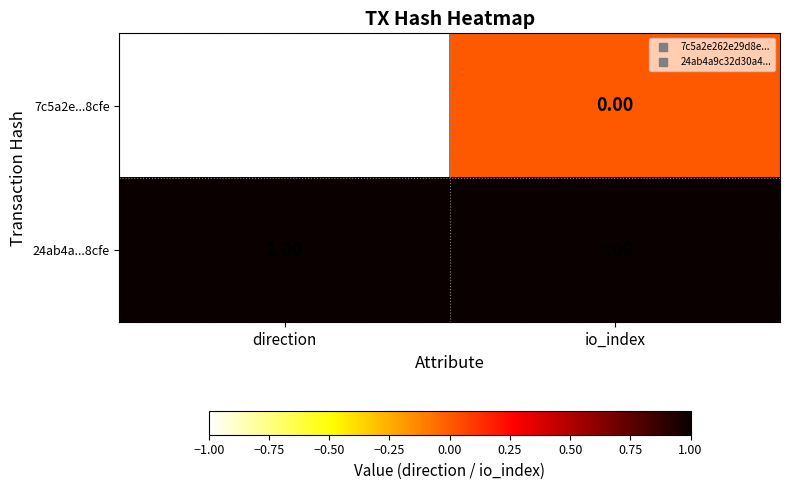

What is the maximum value shown in the chart?

1